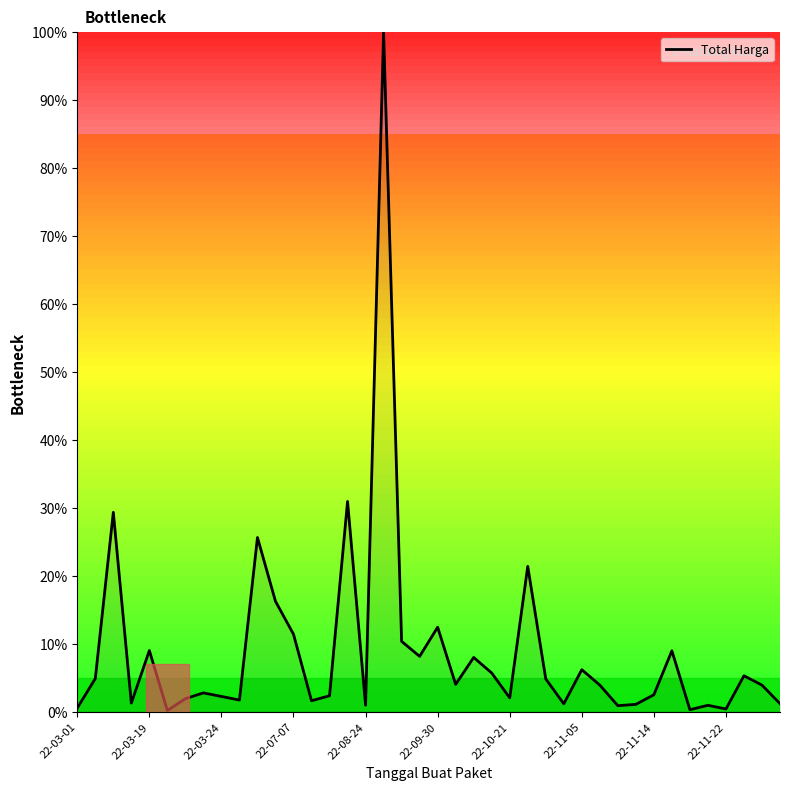

How many lines are shown in the chart?

1